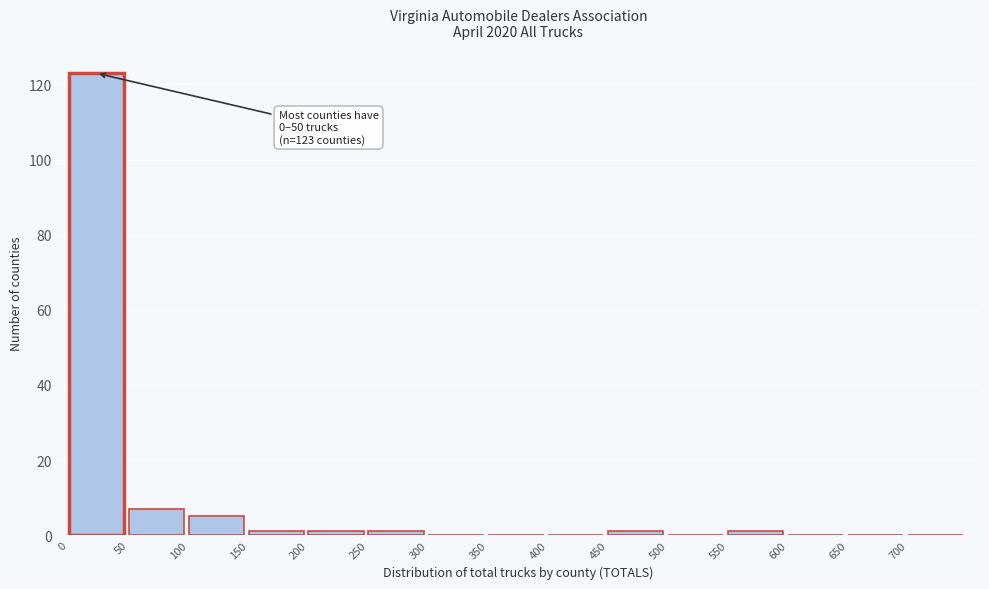

Over which range of the x-axis is the bar tallest?

0 to 50